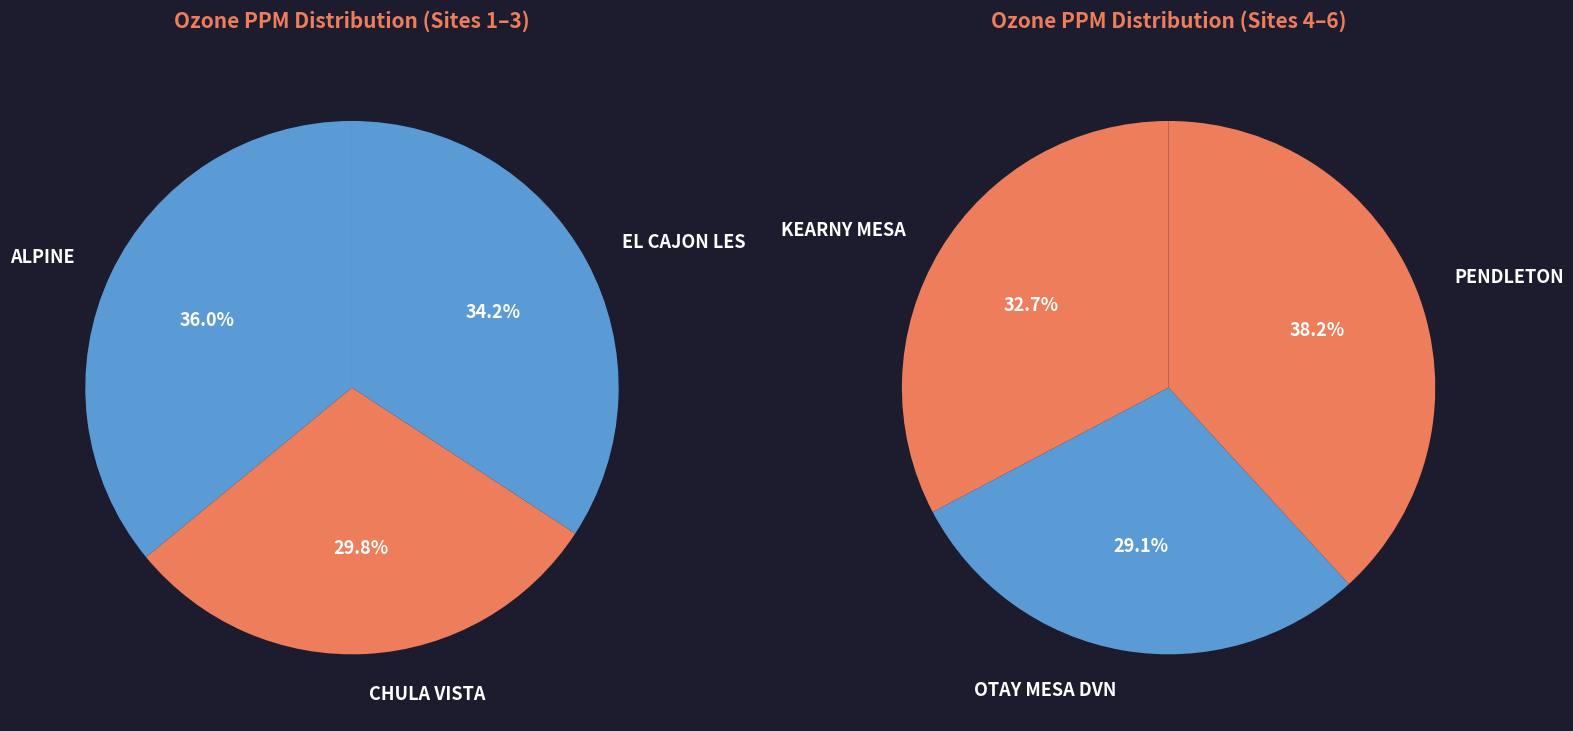

Is there a majority slice in this chart?

No